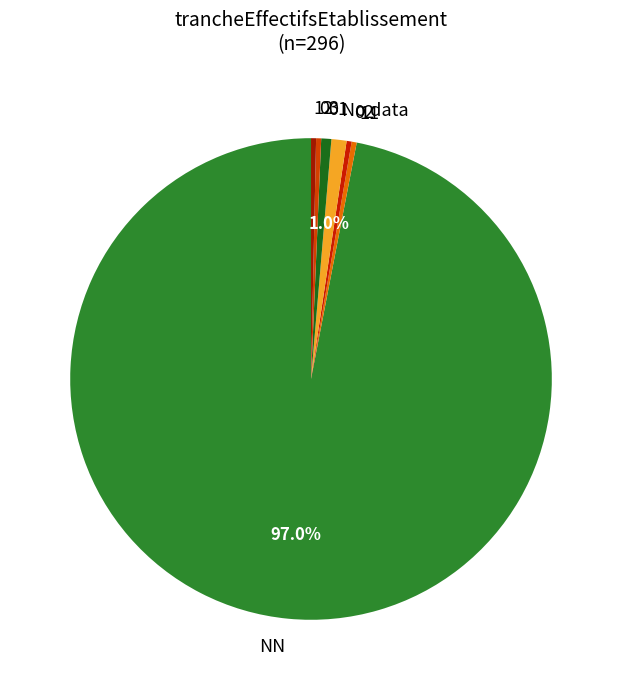

How many slices are in this pie chart?

7